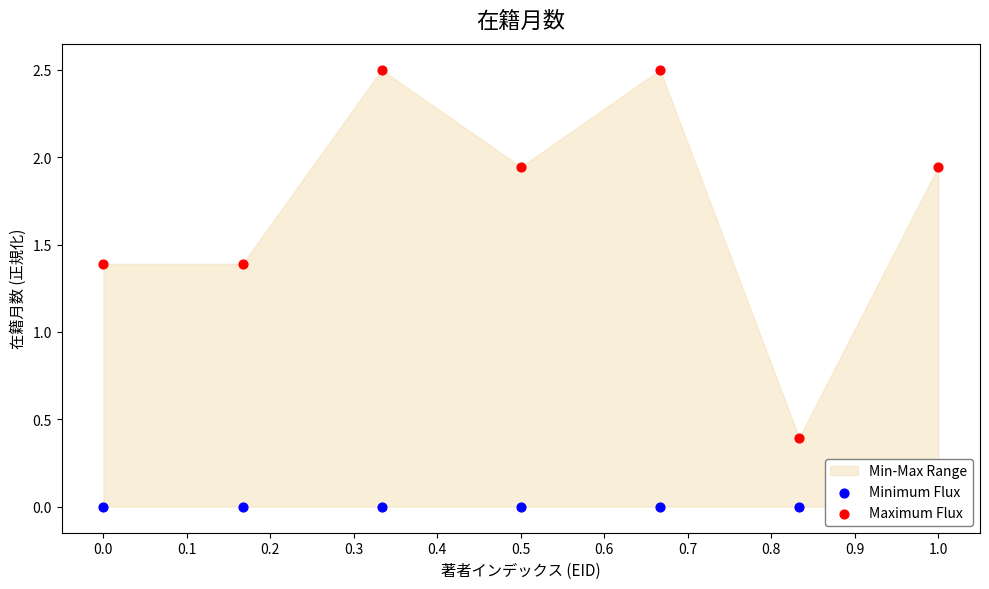

Is the value of Minimum Flux at 0.5 greater than the value of Maximum Flux at 0.3?

No